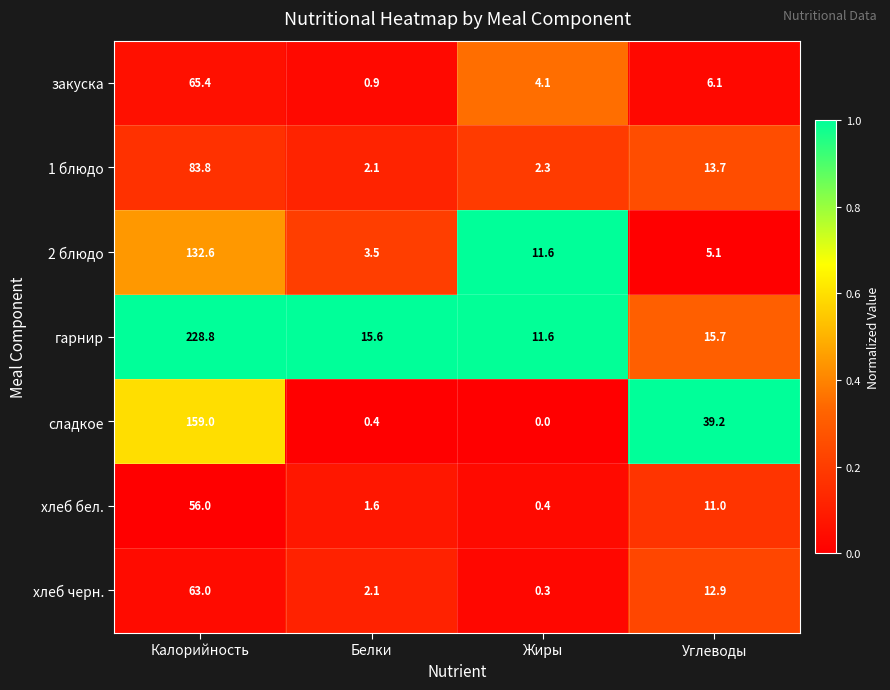

Reading left to right, what are all the values shown in this chart?

закуска: 65.4	0.9	4.1	6.1
1 блюдо: 83.8	2.1	2.3	13.7
2 блюдо: 132.6	3.5	11.6	5.1
гарнир: 228.8	15.6	11.6	15.7
сладкое: 159.0	0.4	0.0	39.2
хлеб бел.: 56.0	1.6	0.4	11.0
хлеб черн.: 63.0	2.1	0.3	12.9